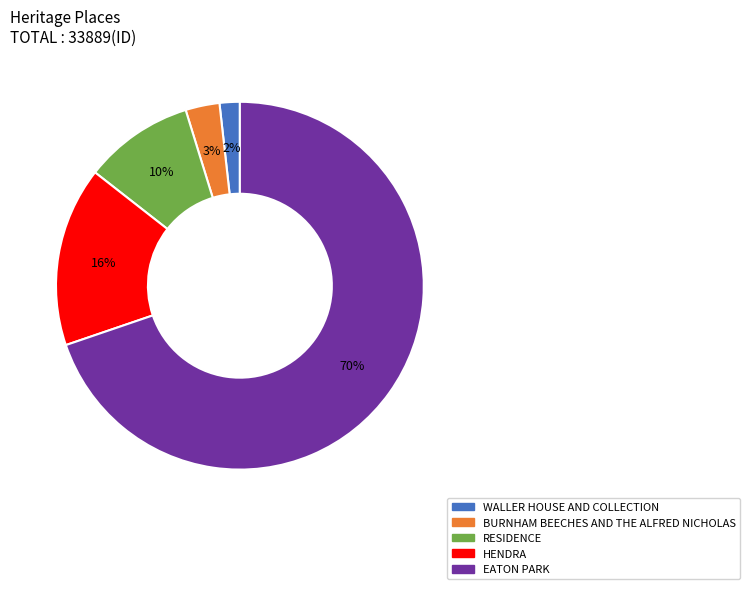

What percentage is the HENDRA slice, to the nearest percent?

16%